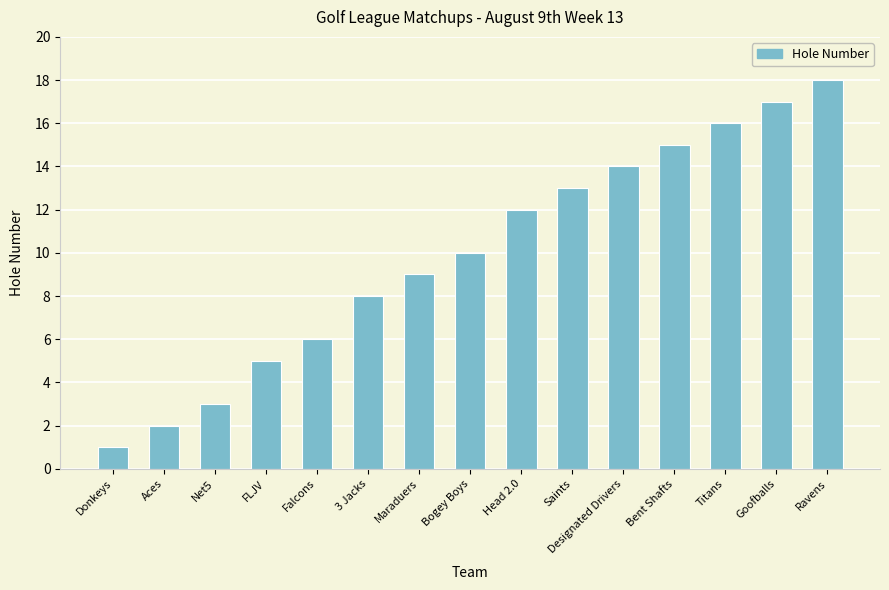

Where is the data nearest to the value 9?

Maraduers